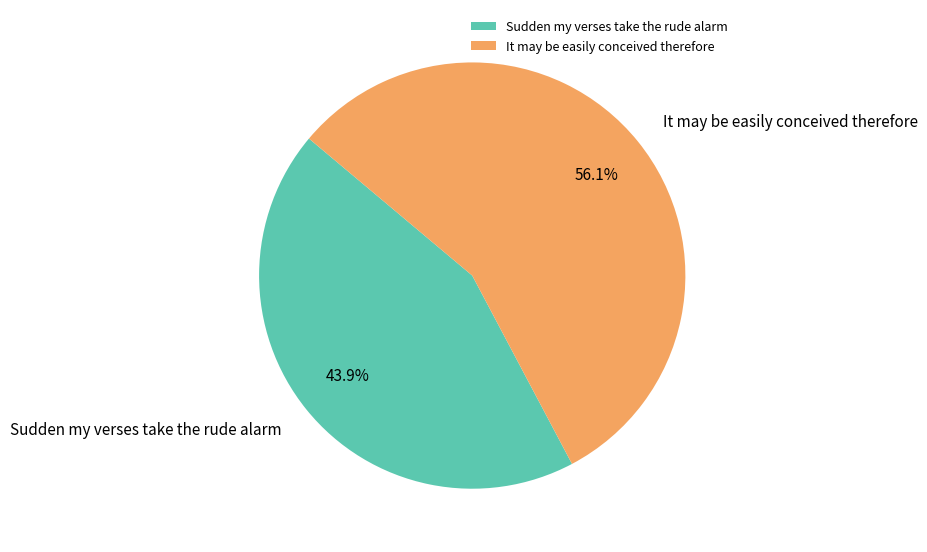

Is there a majority slice in this chart?

Yes